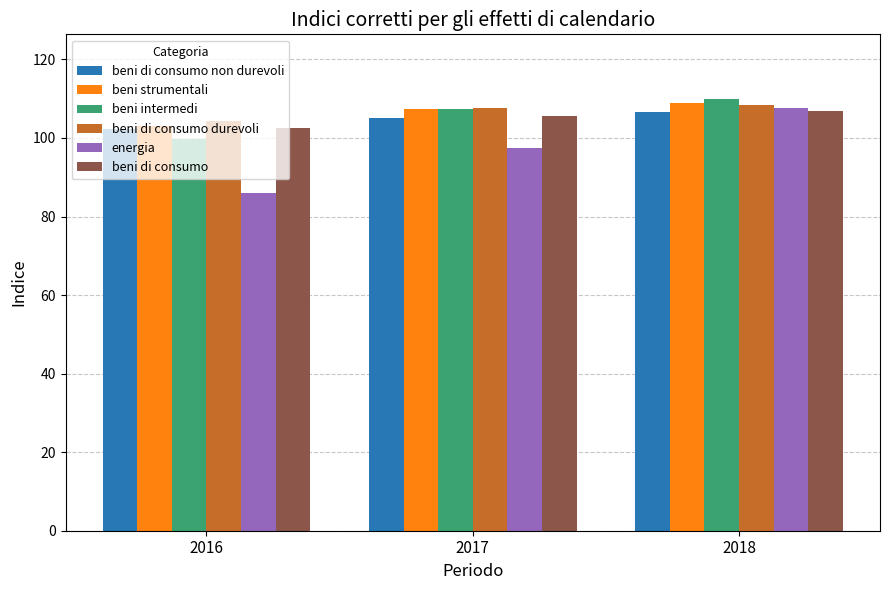

Reading left to right, list all the values displayed in this chart.

beni di consumo non durevoli: 102.3	105.2	106.5
beni strumentali: 103.0	107.3	108.9
beni intermedi: 99.7	107.3	109.9
beni di consumo durevoli: 104.4	107.6	108.4
energia: 85.9	97.5	107.7
beni di consumo: 102.6	105.5	106.8